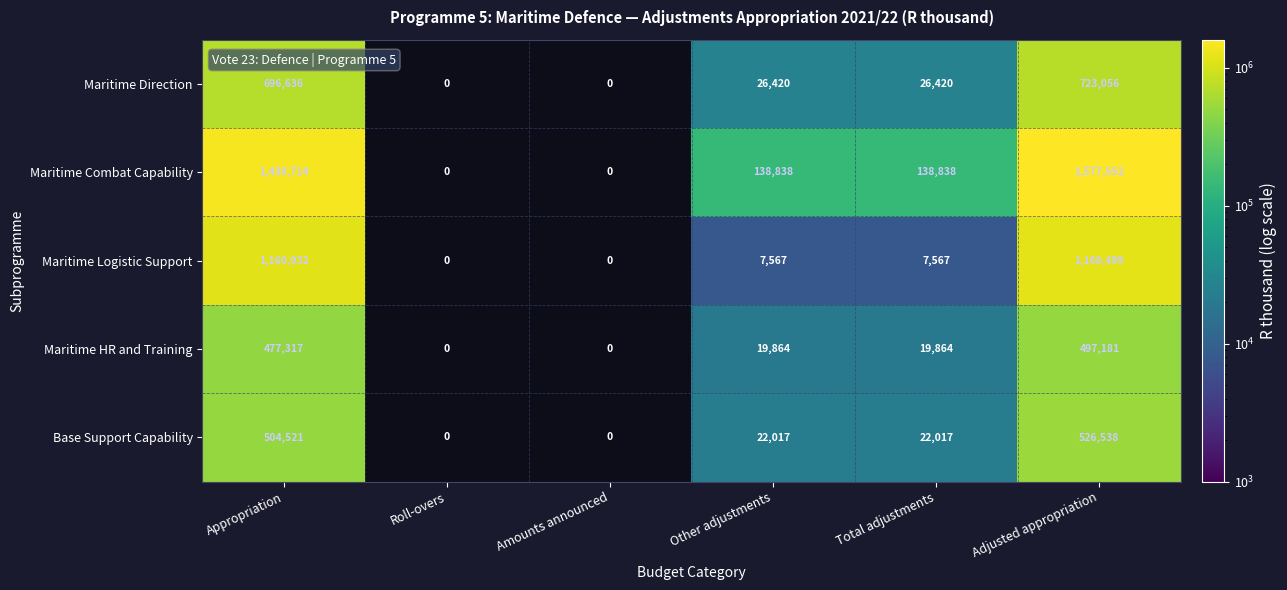

What is the spread (max minus min) of values at Other adjustments?

131271